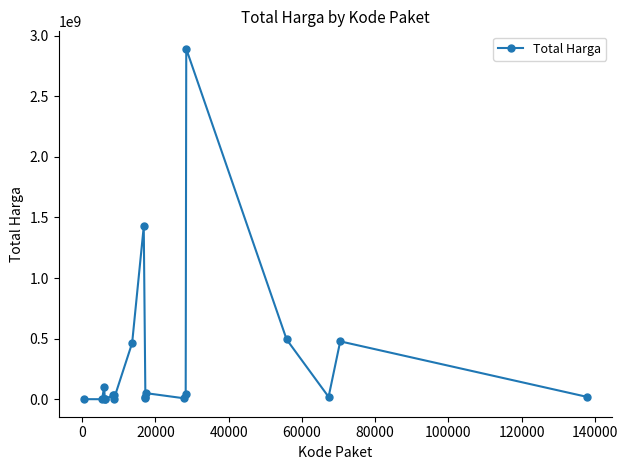

What is the average value?

304058624